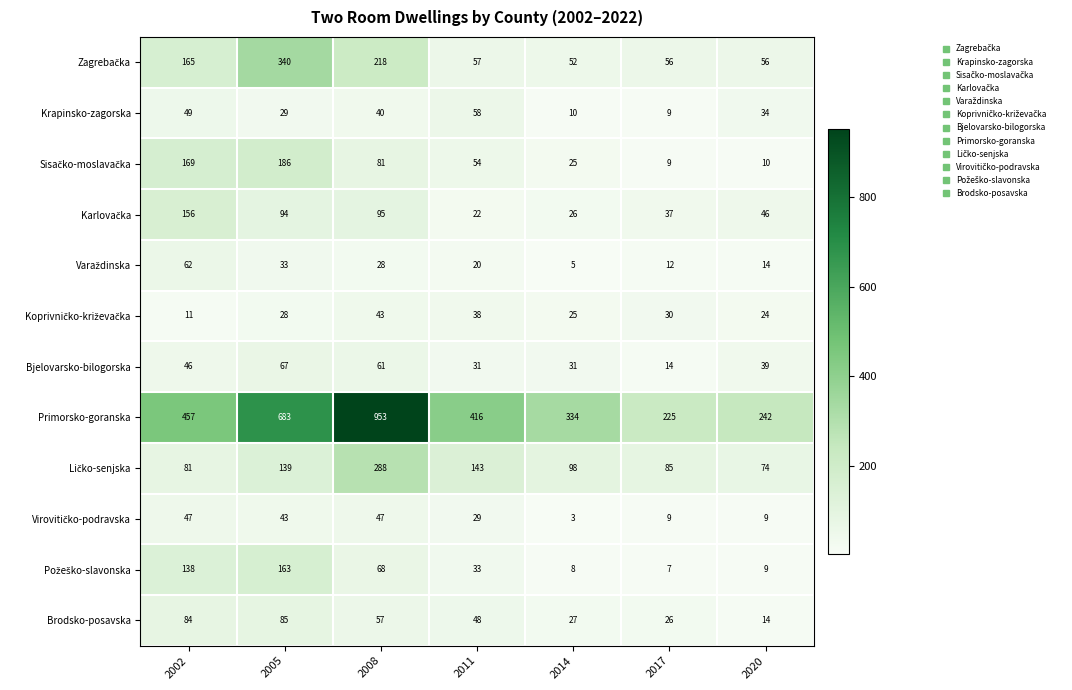

What is the smallest value displayed?

3